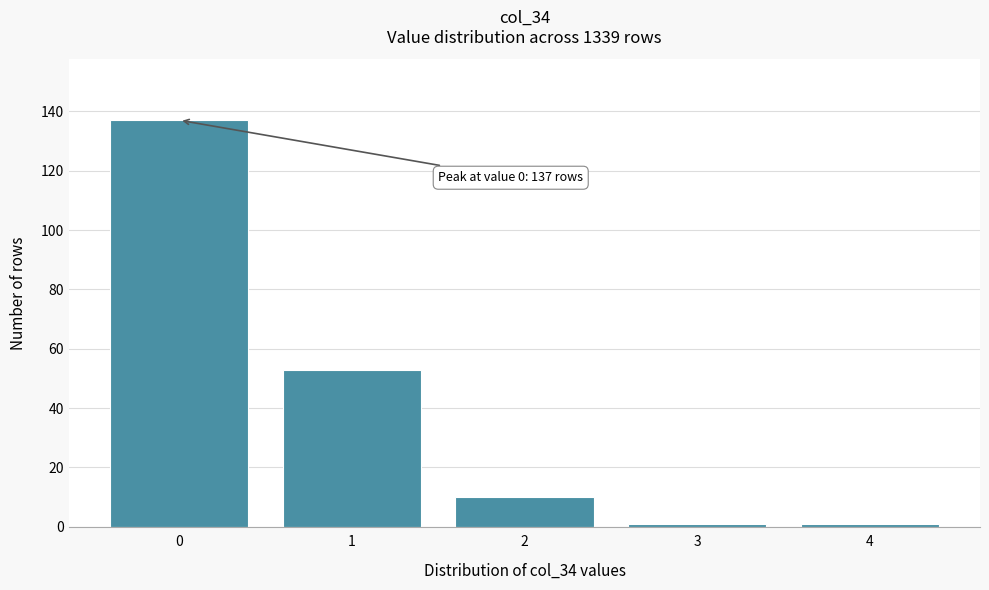

Reading left to right, extract all data points from this chart.

0=137	1=53	2=10	3=1	4=1